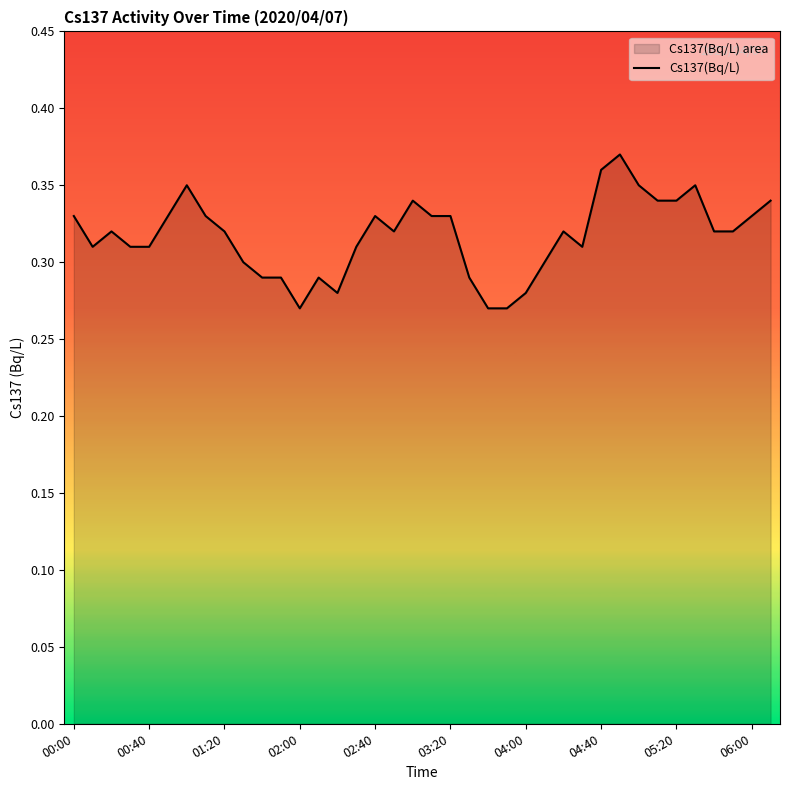

The chart shows a value of 0.5 at 04:40. True or false?

False